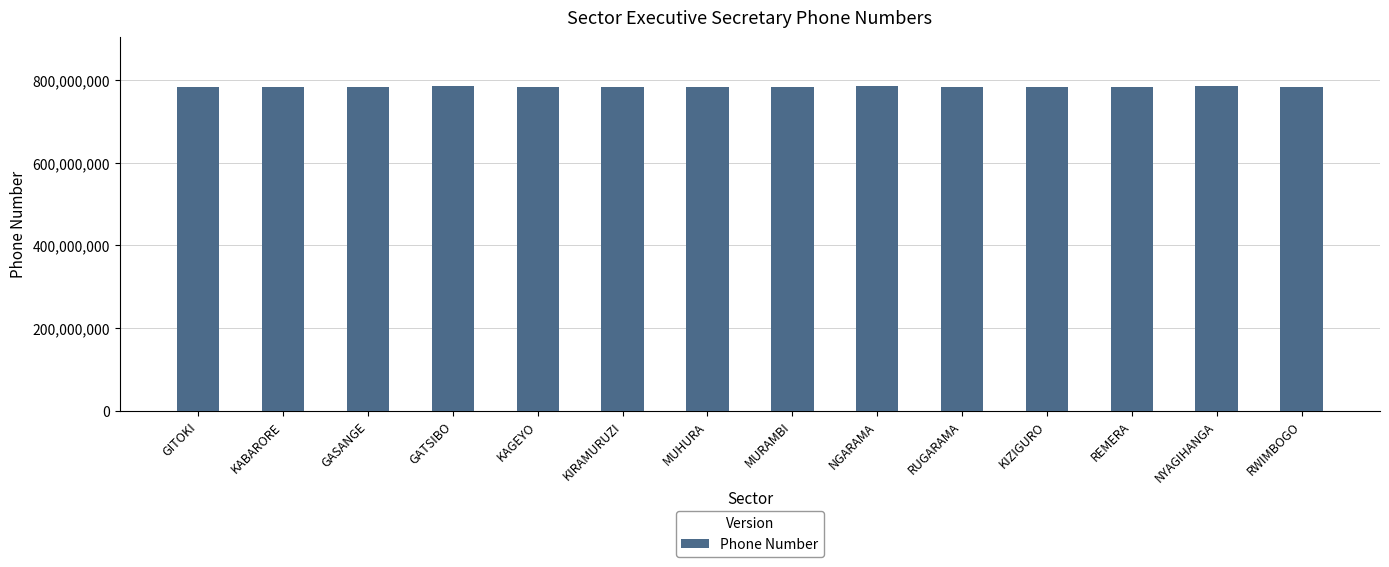

What is the difference between the values at KIZIGURO and RWIMBOGO?

1